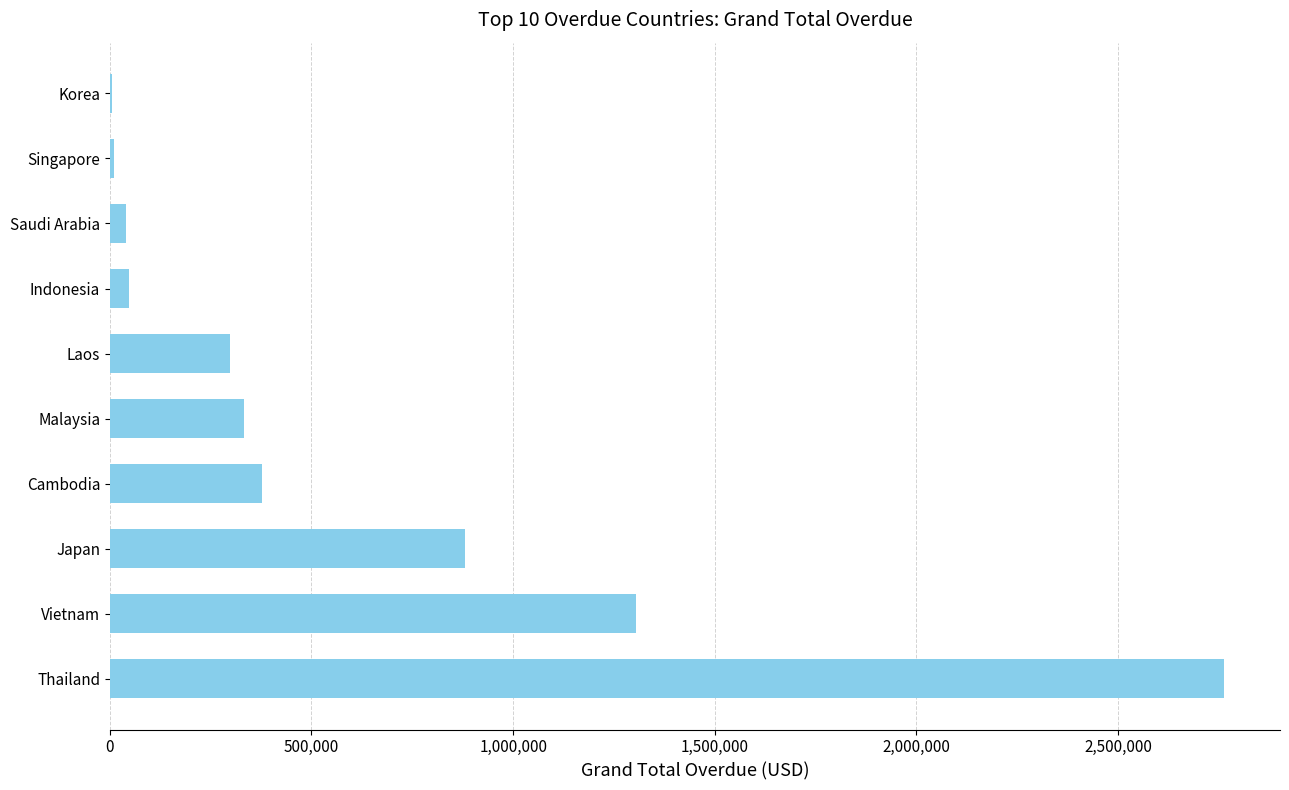

How many data points are above 332627?

5